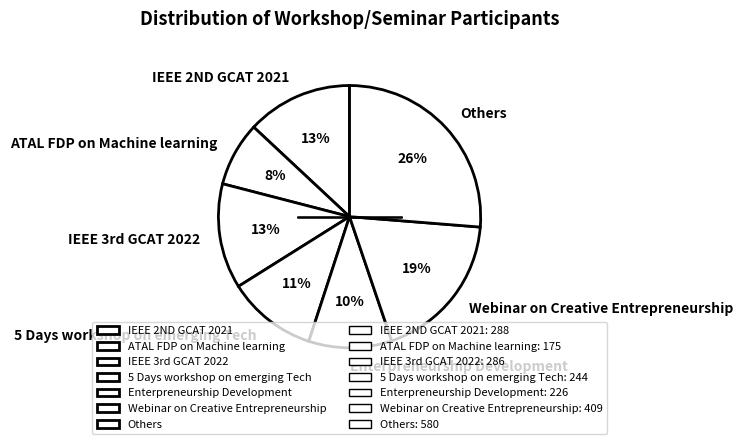

Between Others and 5 Days workshop on emerging Tech, which is larger?

Others